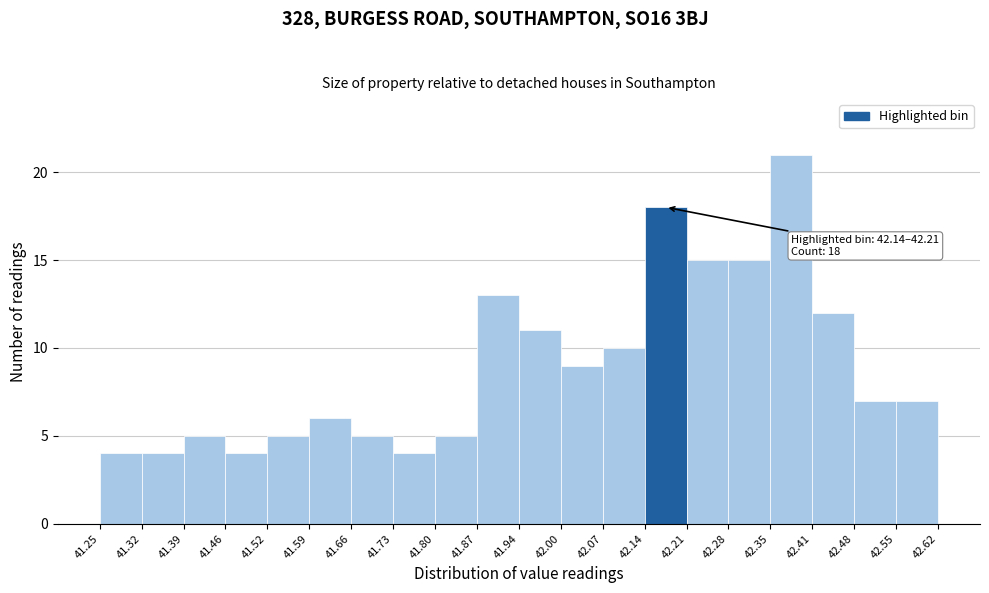

Over which range of the x-axis is the bar tallest?

42.35 to 42.41